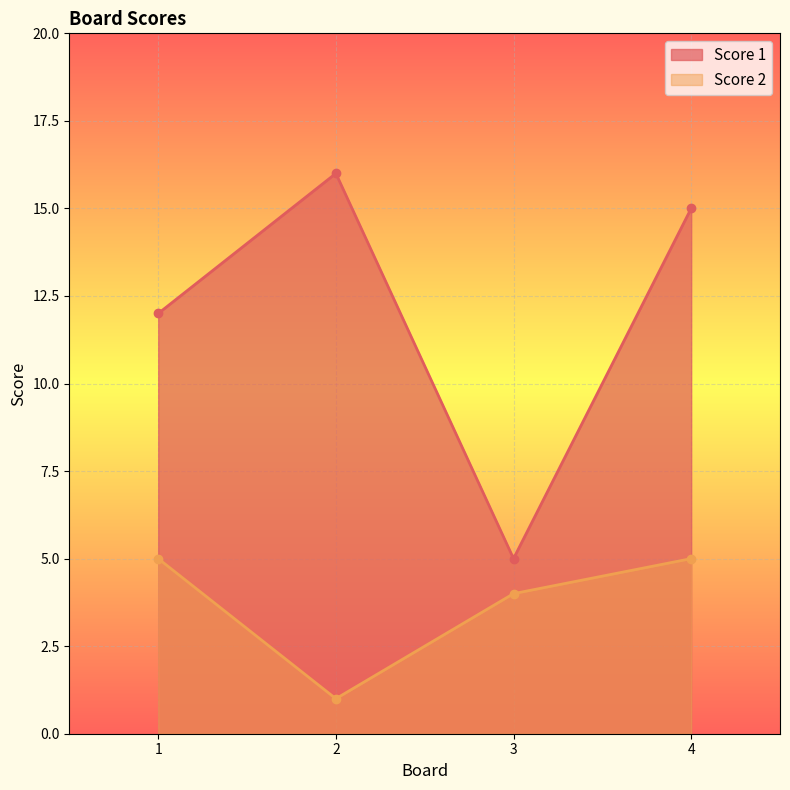

At 2, list the series in order from smallest to largest.

Score 2, Score 1